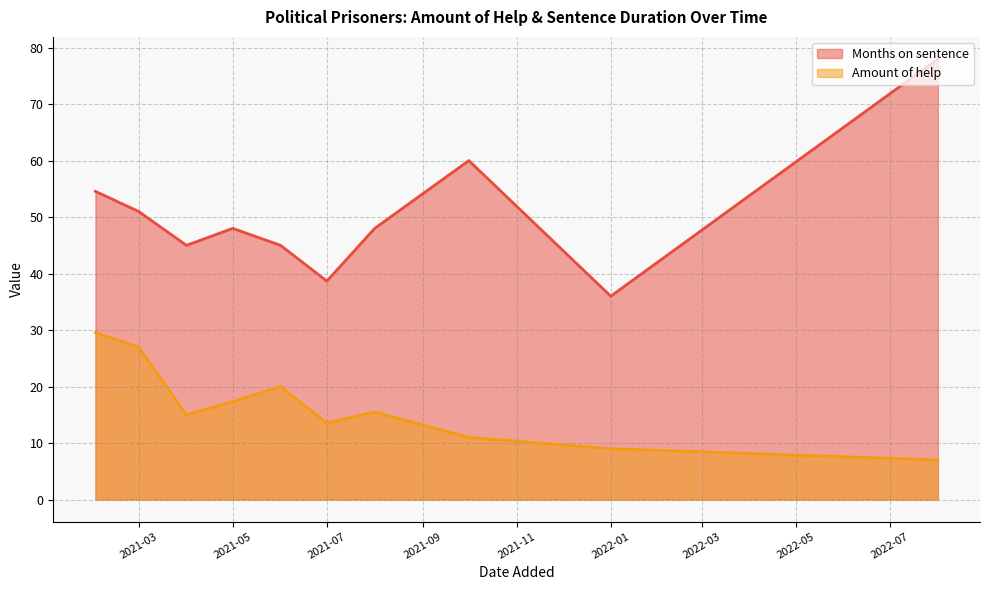

The Amount of help series shows 9.8 at 2021-05. True or false?

False